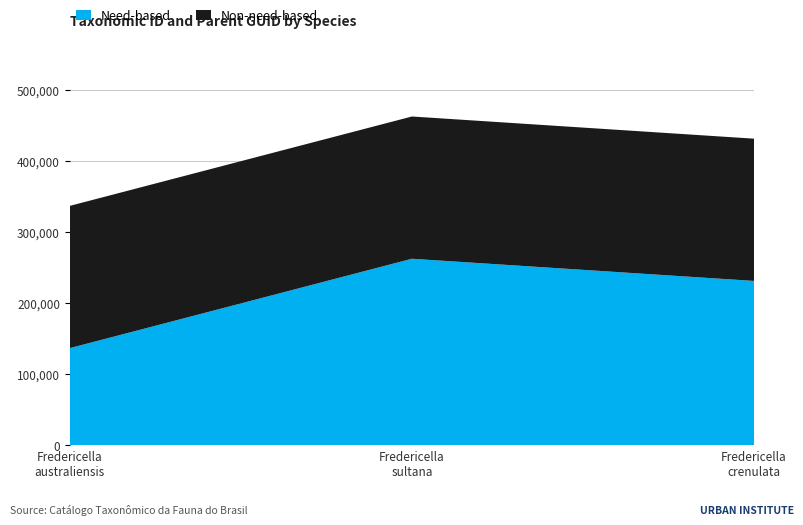

Reading left to right, transcribe all the data shown in this chart.

Need-based: Fredericella australiensis=136381	Fredericella sultana=262077	Fredericella crenulata=230892
Non-need-based: Fredericella australiensis=200020	Fredericella sultana=200020	Fredericella crenulata=200020